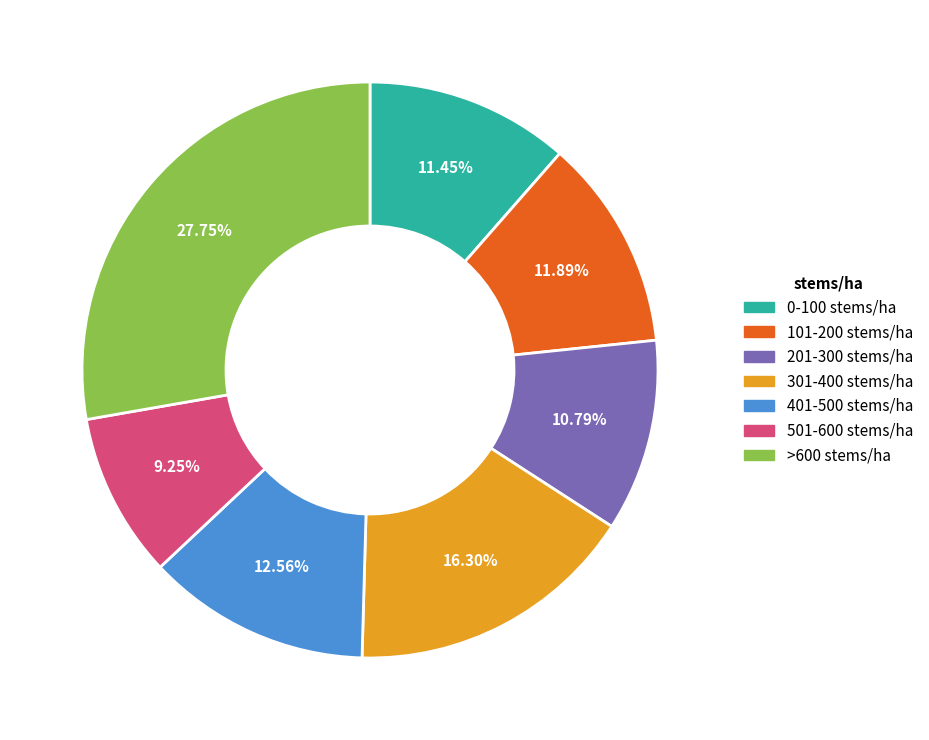

Which has a higher value, 501-600 stems/ha or >600 stems/ha?

>600 stems/ha